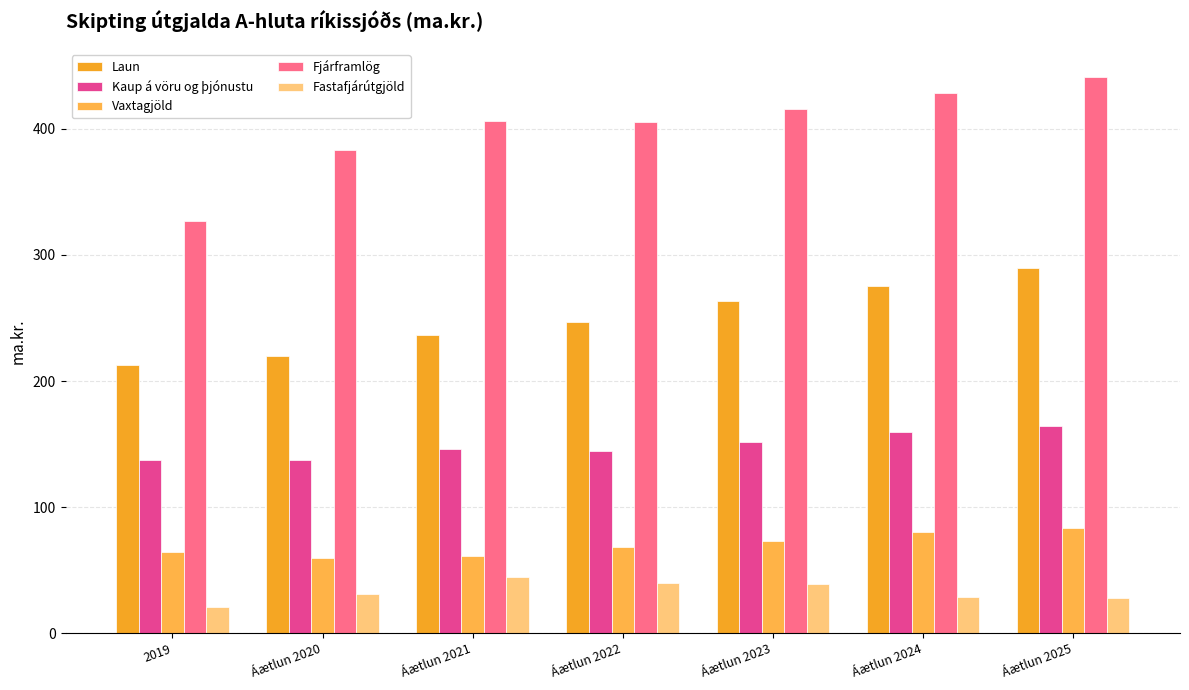

What is the difference between the second highest and minimum values in the Vaxtagjöld series?

21.0